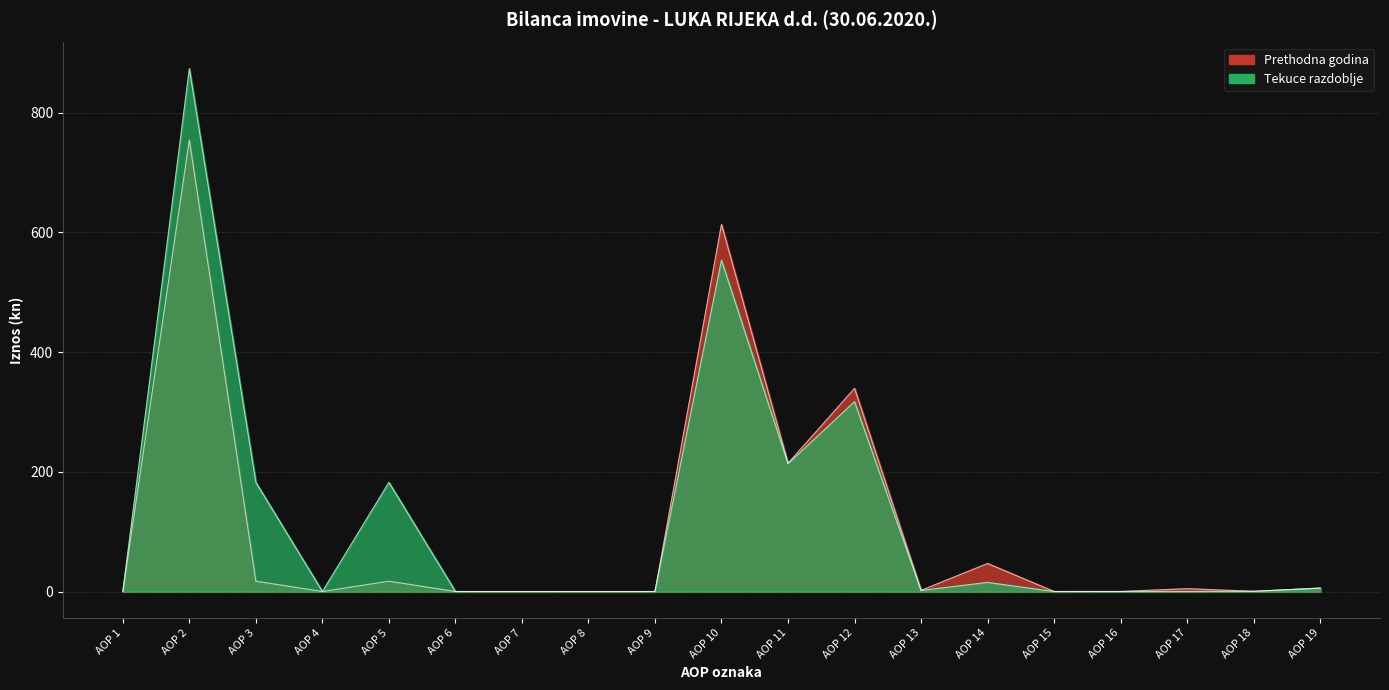

True or false: Tekuce razdoblje and Prethodna godina intersect in this chart.

False